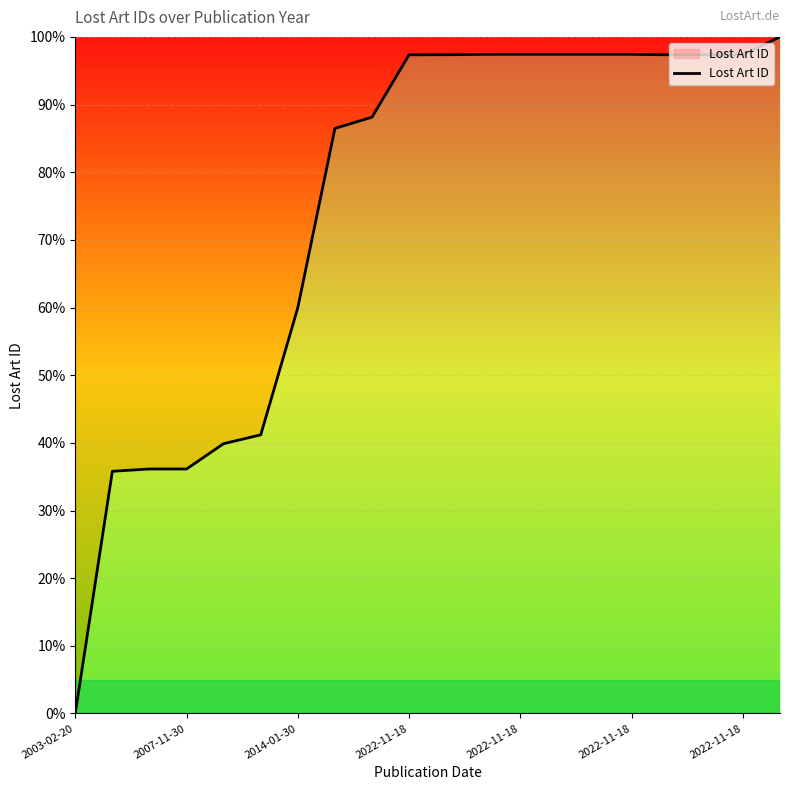

What is the difference between the maximum and minimum values?

100.0